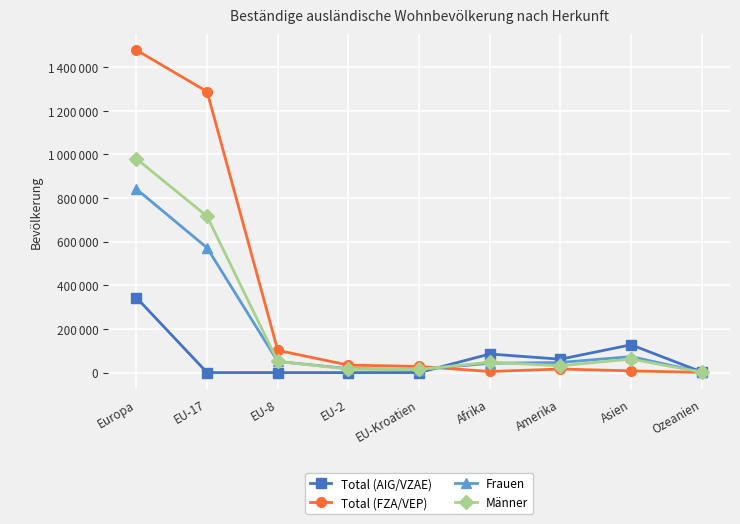

Reading right to left, extract all data points from this chart.

Total (AIG/VZAE): Ozeanien=2790	Asien=127412	Amerika=61348	Afrika=85167	EU-Kroatien=87	EU-2=11	EU-8=9	EU-17=121	Europa=343332
Total (FZA/VEP): Ozeanien=828	Asien=7996	Amerika=16349	Afrika=5060	EU-Kroatien=28284	EU-2=34237	EU-8=101913	EU-17=1287256	Europa=1477210
Frauen: Ozeanien=1731	Asien=73334	Amerika=46482	Afrika=42554	EU-Kroatien=14157	EU-2=18223	EU-8=50991	EU-17=571490	Europa=840760
Männer: Ozeanien=1887	Asien=62074	Amerika=31215	Afrika=47673	EU-Kroatien=14214	EU-2=16025	EU-8=50931	EU-17=715887	Europa=979782